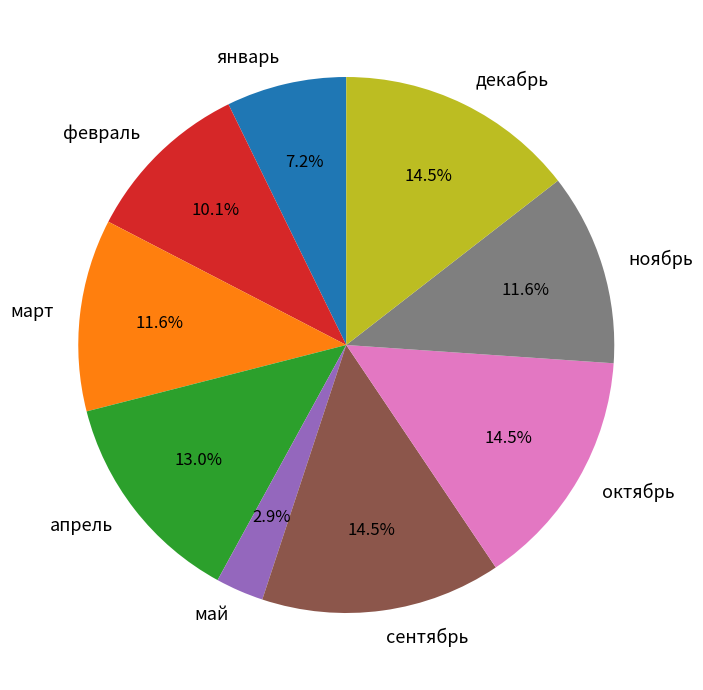

What percentage is NOT represented by сентябрь?

85.5%